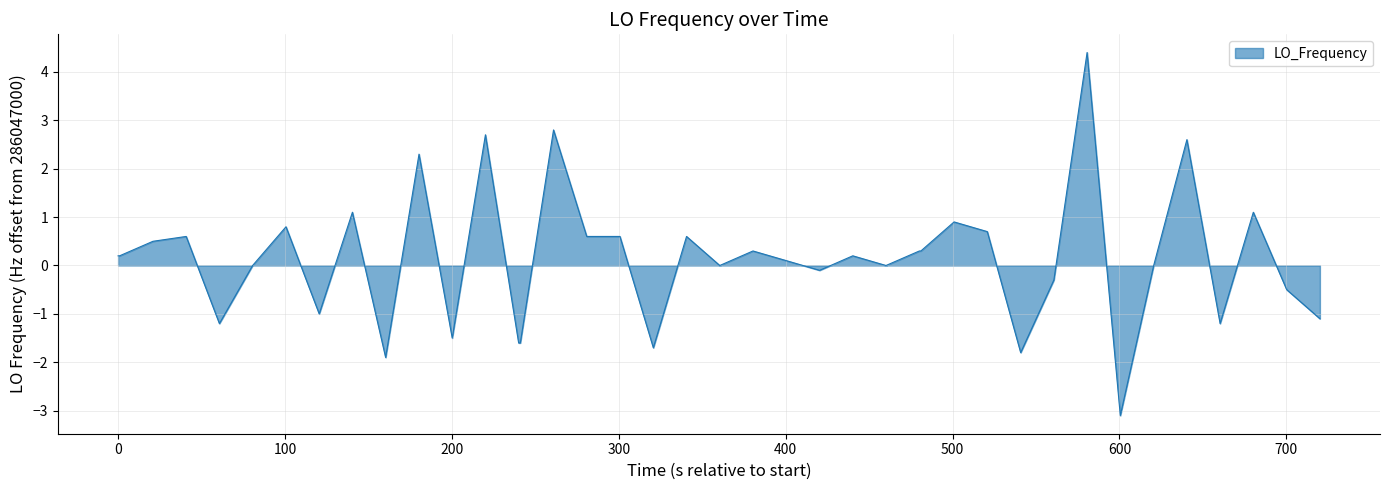

What is the difference between the maximum and minimum values?

7.5